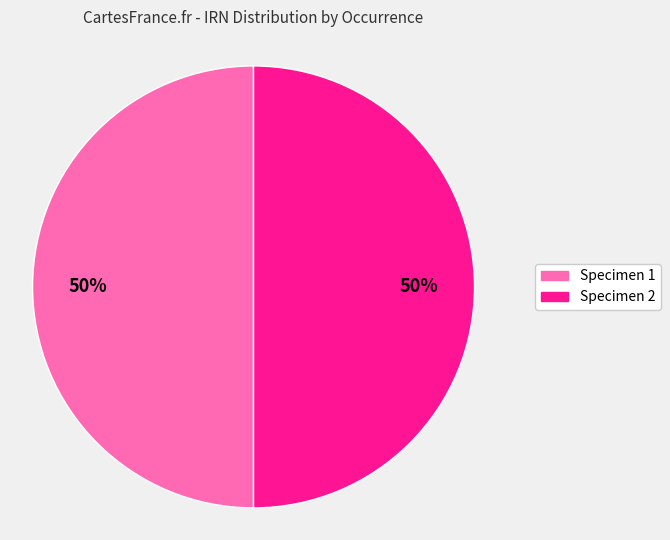

How many segments does this pie chart have?

2